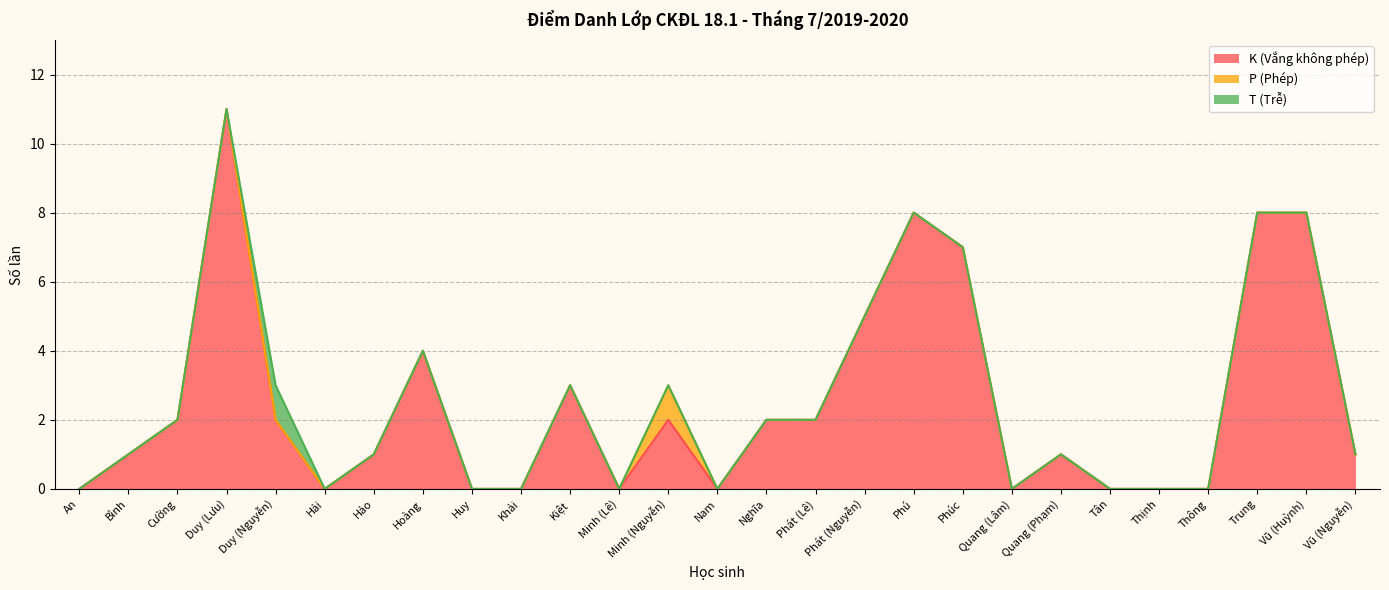

How many data points in T (Trễ) are above 0?

1